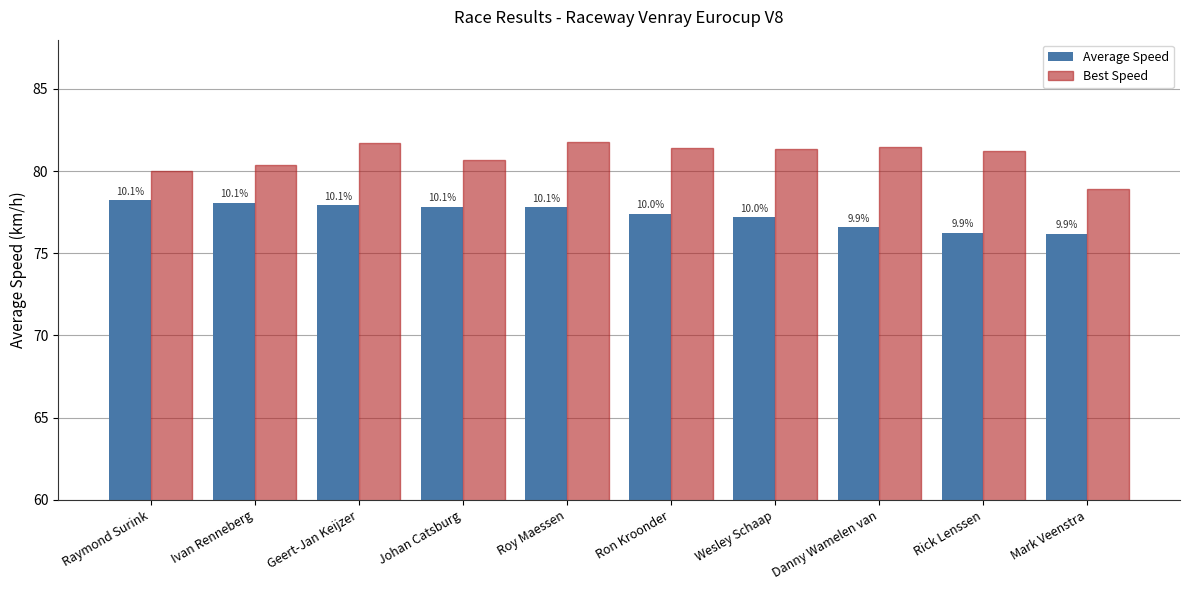

What are all the series names shown in the legend?

Average Speed, Best Speed